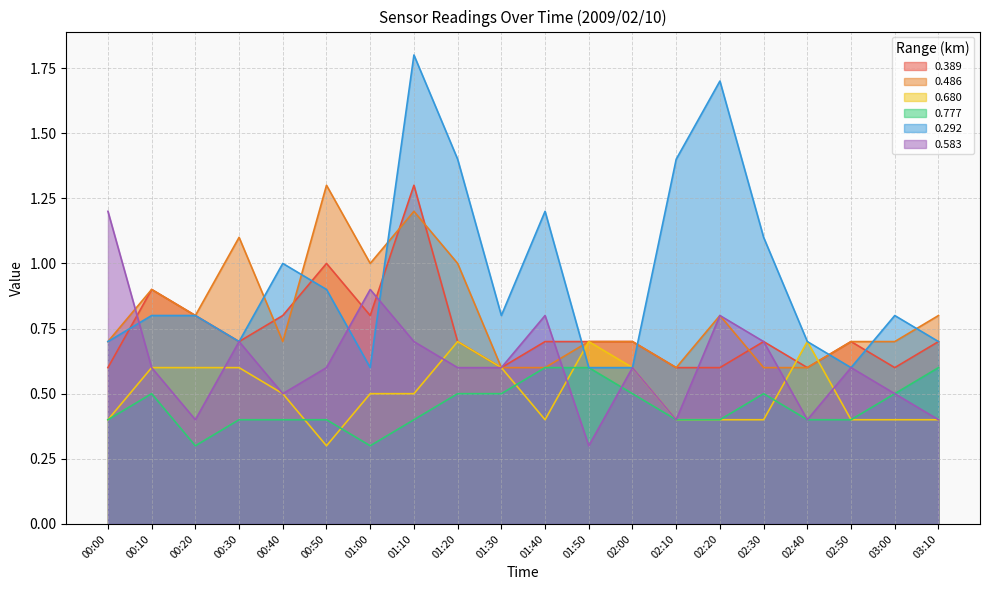

List the series in order of their peak value, highest first.

0.292, 0.389, 0.486, 0.583, 0.680, 0.777